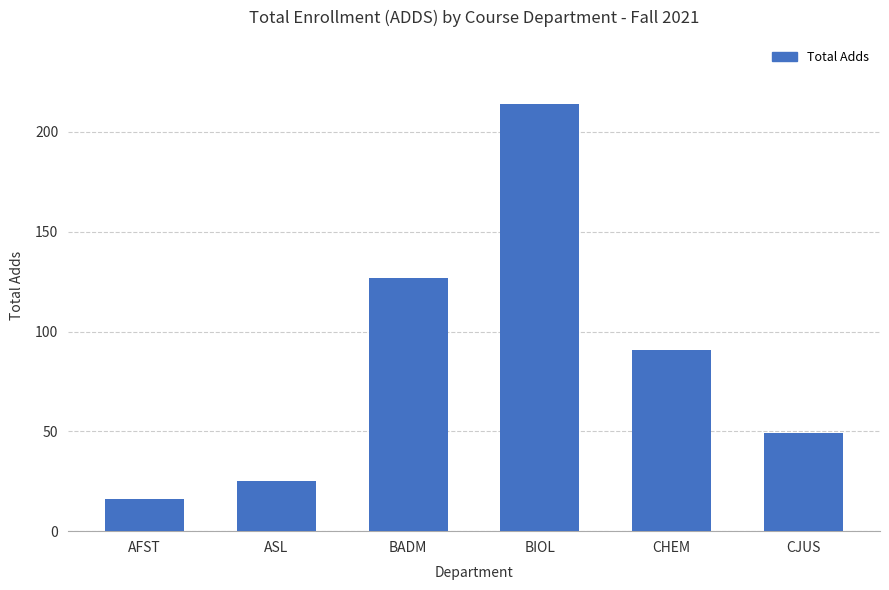

How many bars are there in total?

6